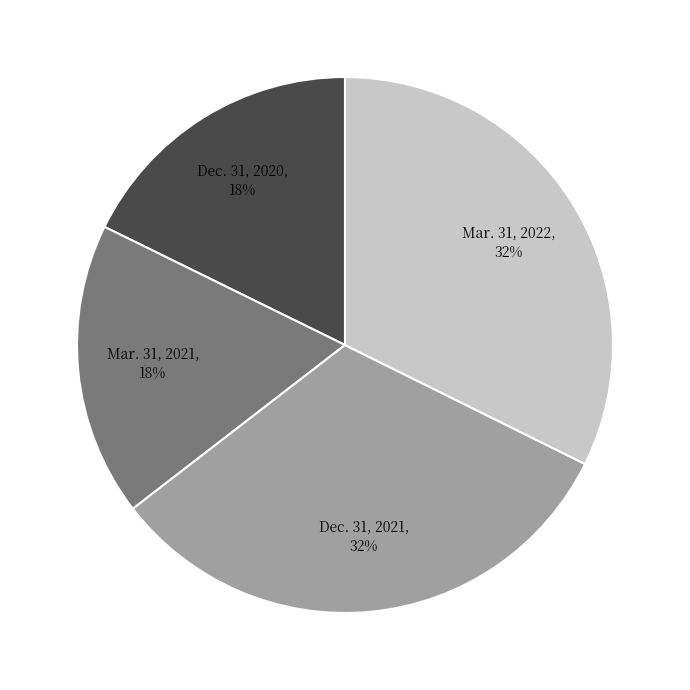

The Mar. 31, 2021 slice represents 18% of the pie. True or false?

True